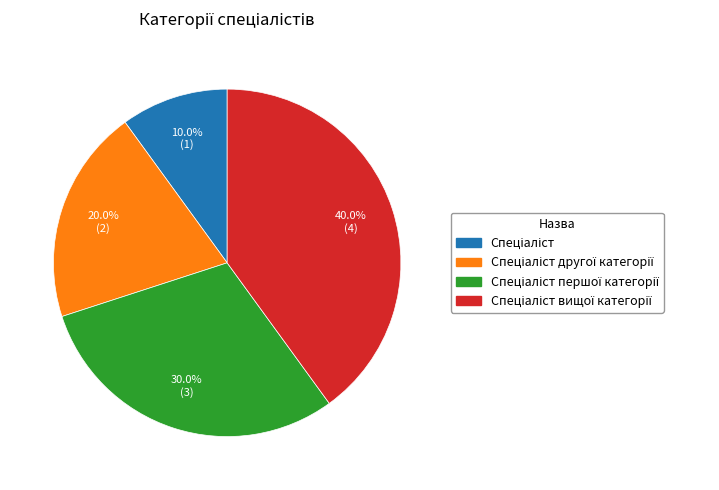

Is there any slice that represents more than half of the pie?

No